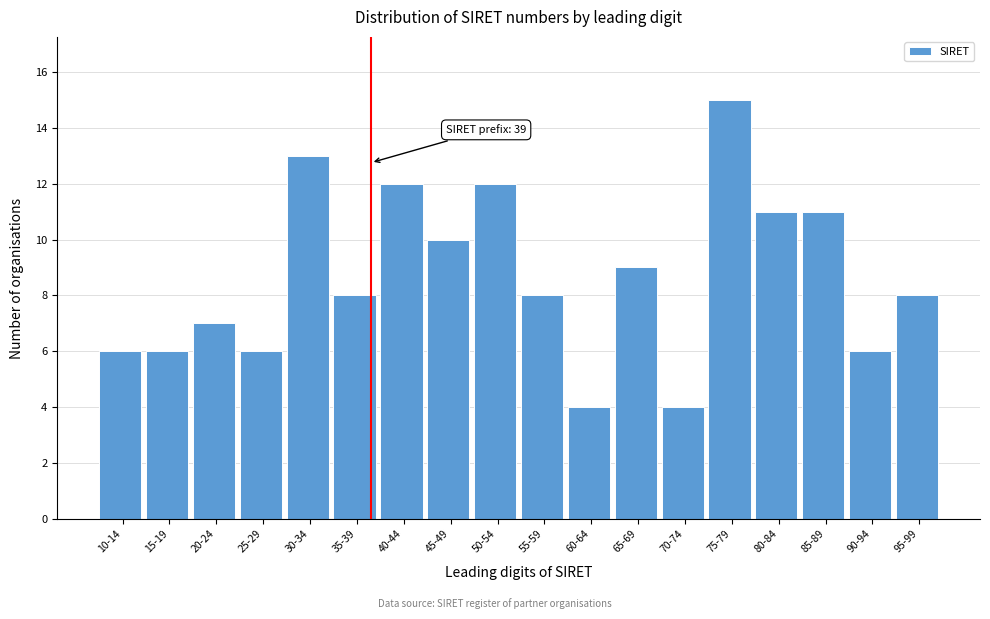

Reading left to right, what are all the values shown in this chart?

10-14=6	15-19=6	20-24=7	25-29=6	30-34=13	35-39=8	40-44=12	45-49=10	50-54=12	55-59=8	60-64=4	65-69=9	70-74=4	75-79=15	80-84=11	85-89=11	90-94=6	95-99=8